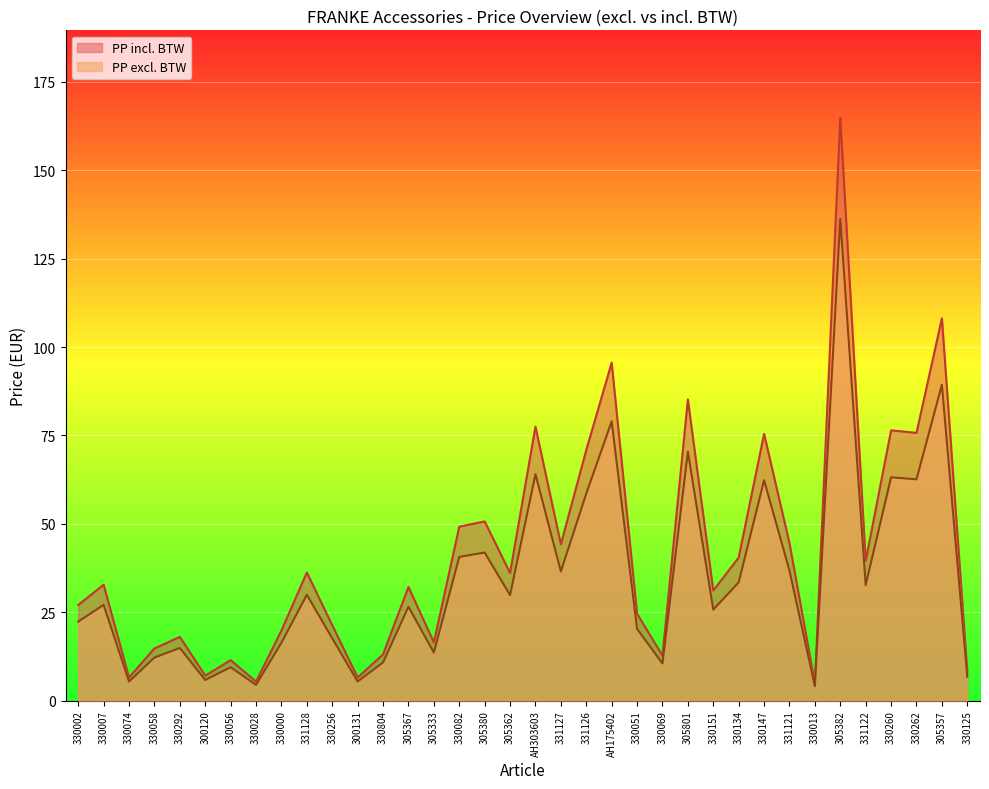

Where is PP incl. BTW nearest to the value 84?

305801